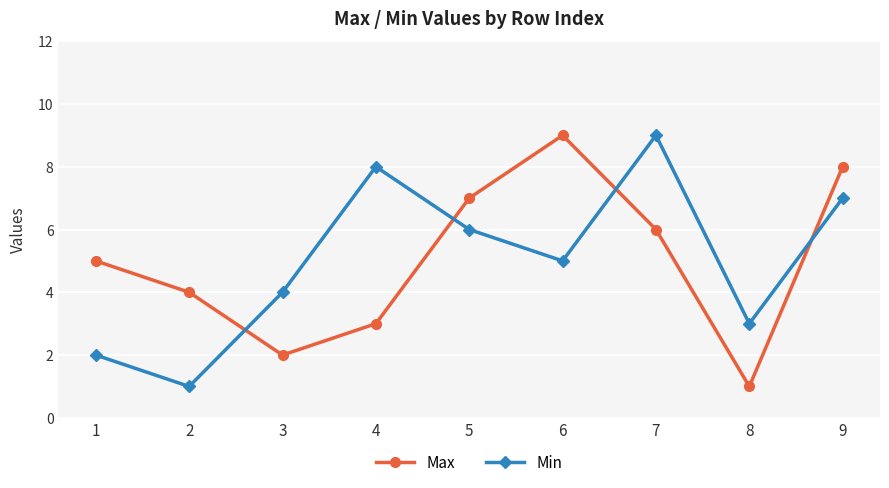

What are all the series names shown in the legend?

Max, Min